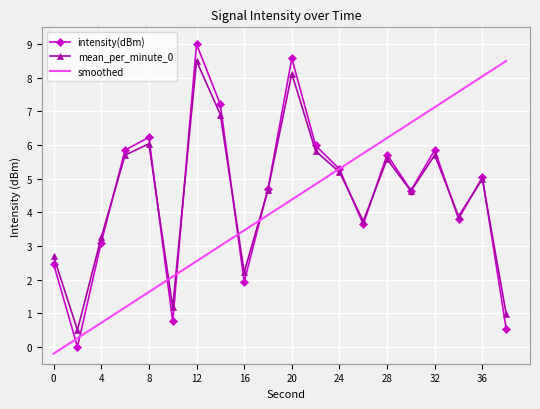

True or false: mean_per_minute_0 has more than 0 points higher than both neighbors.

True